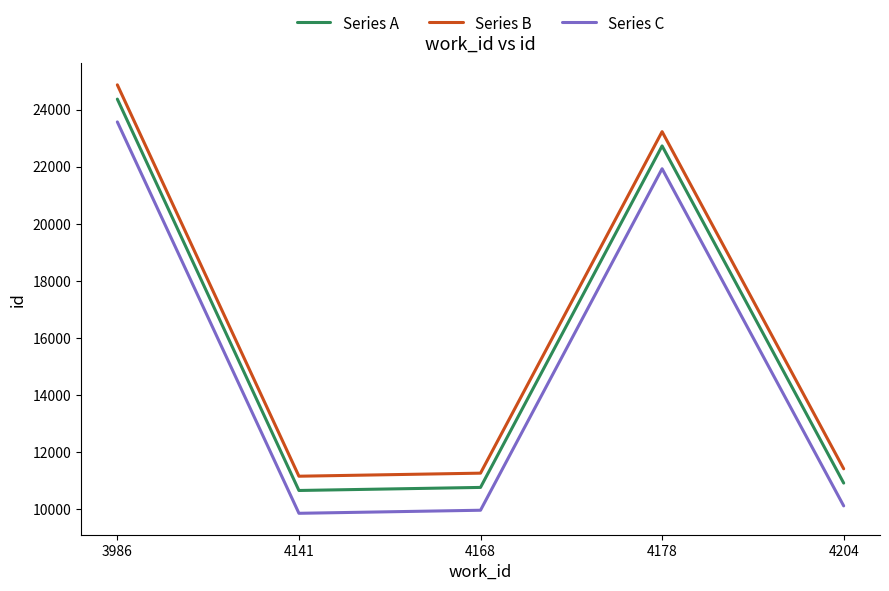

What are all the series names shown in the legend?

Series A, Series B, Series C